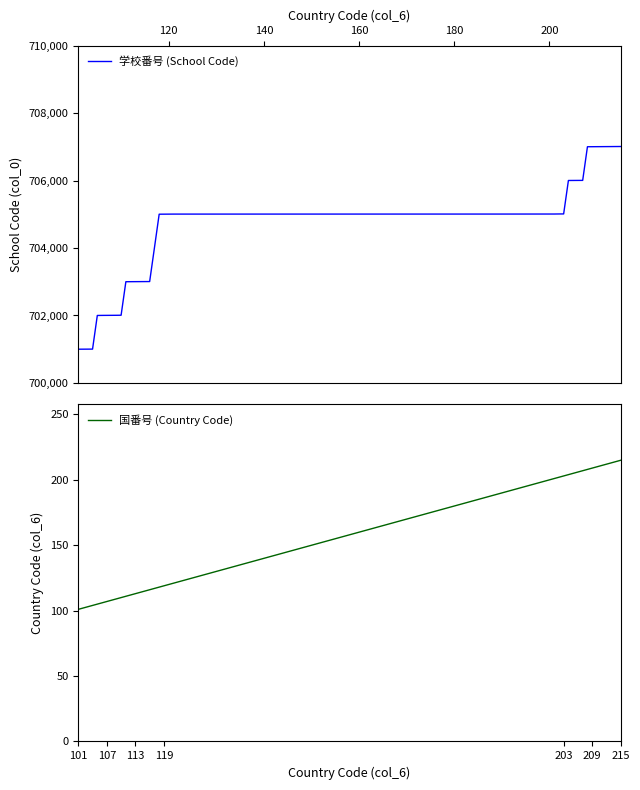

What is the lowest value of the 学校番号 (School Code) series?

701001